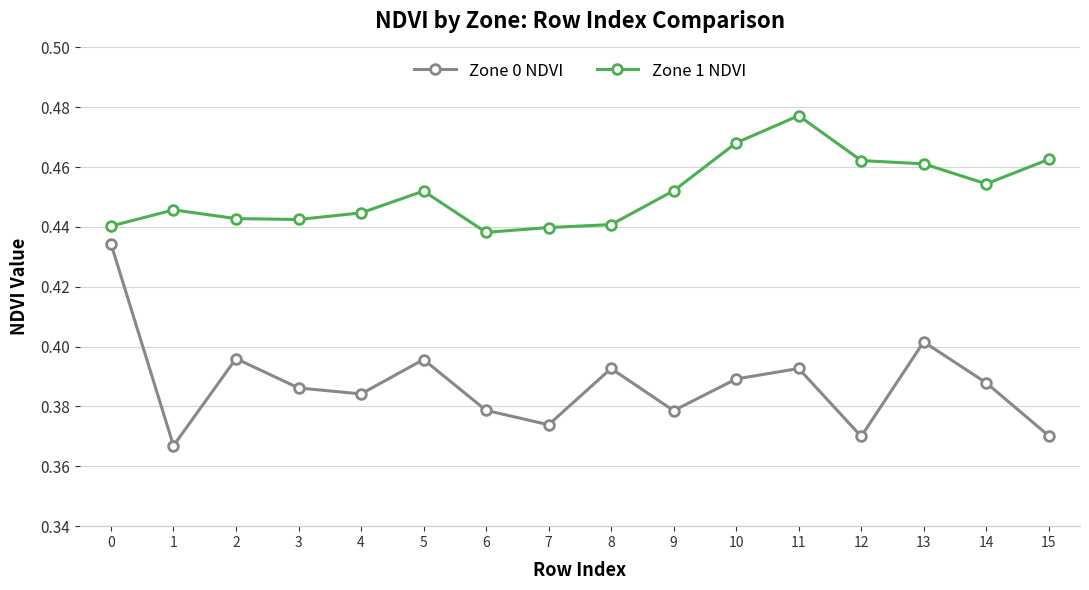

Is it true that Zone 1 NDVI equals 0.4 at 4?

True